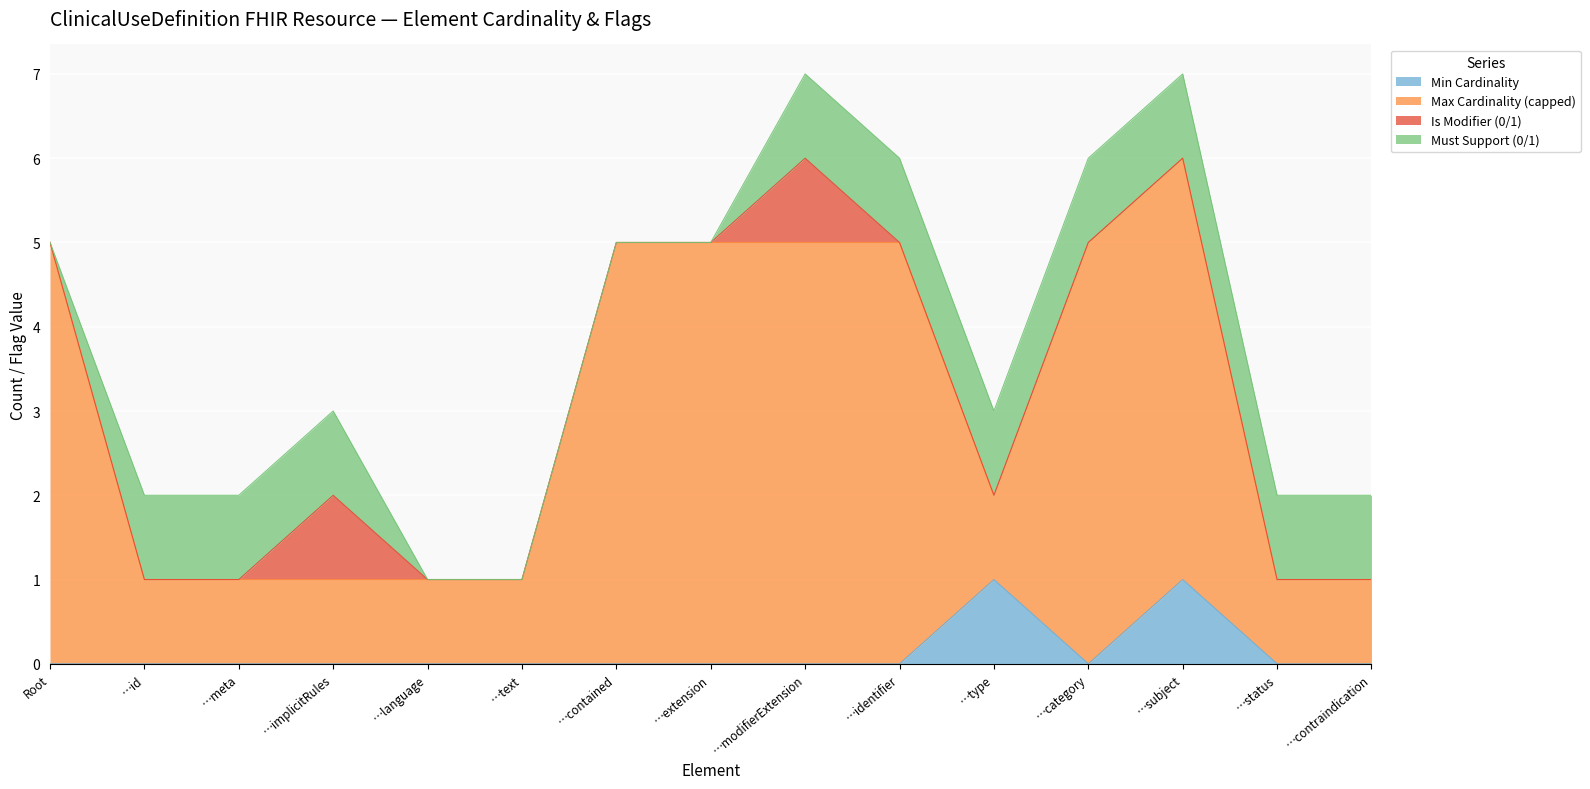

Is it true that Min Cardinality equals -1 at …status?

False